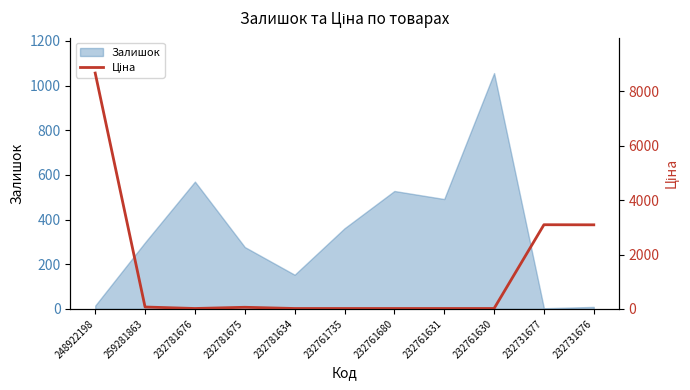

What is the sum of all values?

15079.2